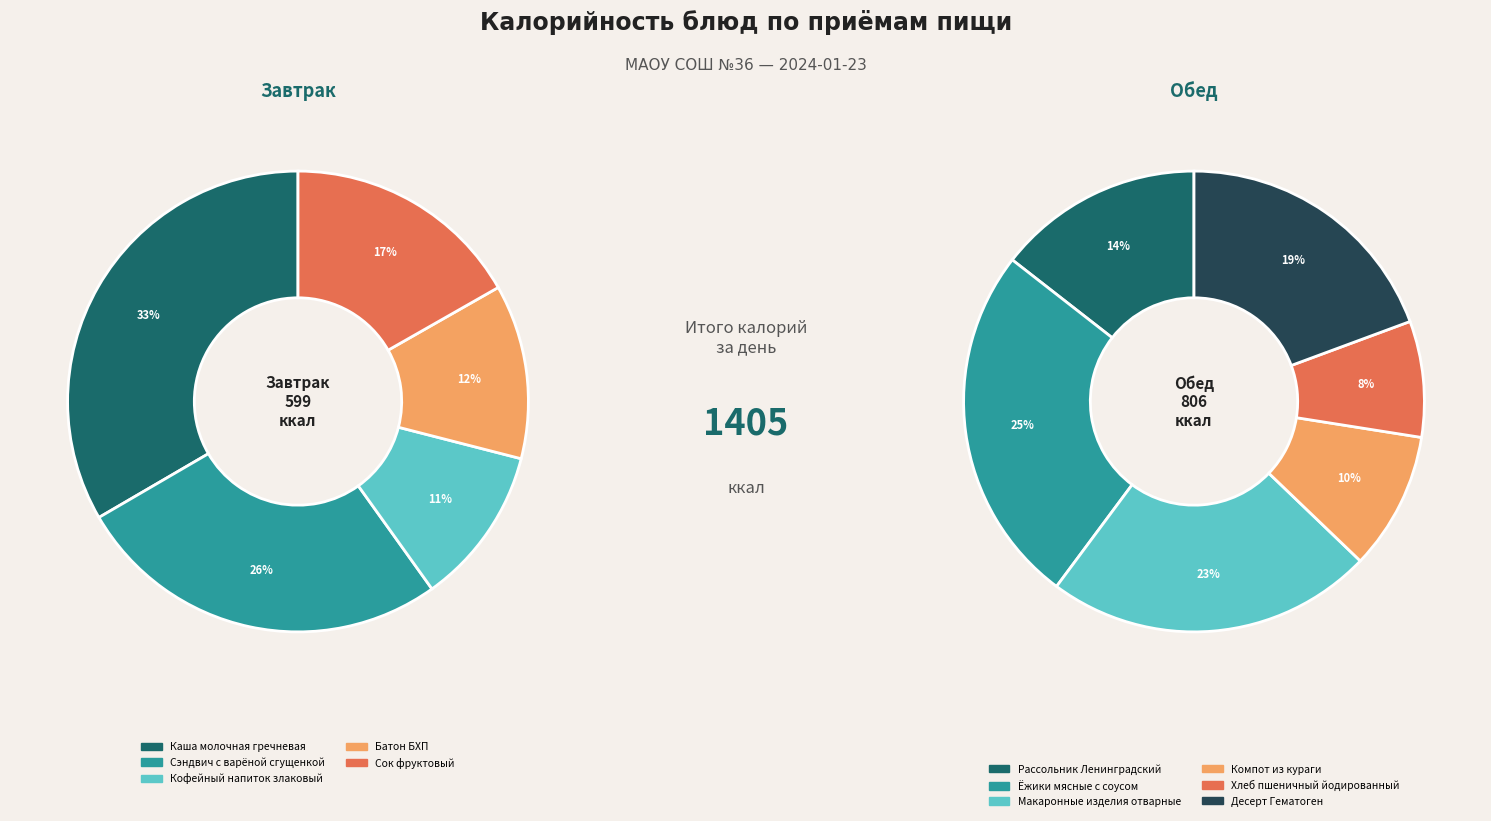

Does any single category account for the majority?

No